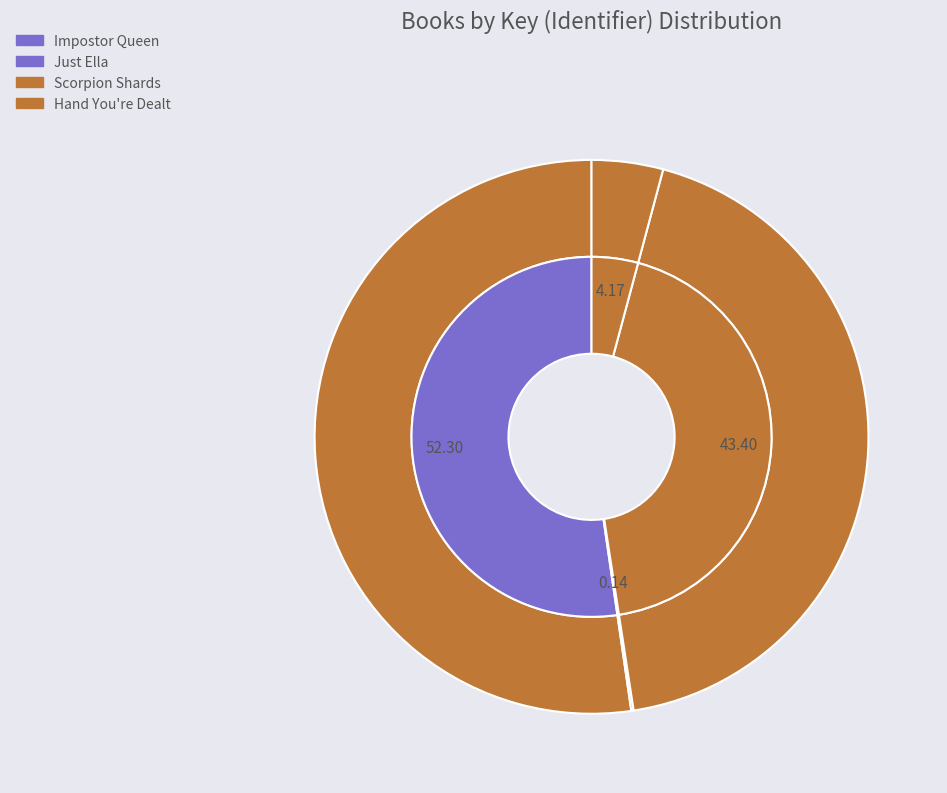

To the nearest percent, what is the combined percentage of Impostor Queen and Just Ella?

52%